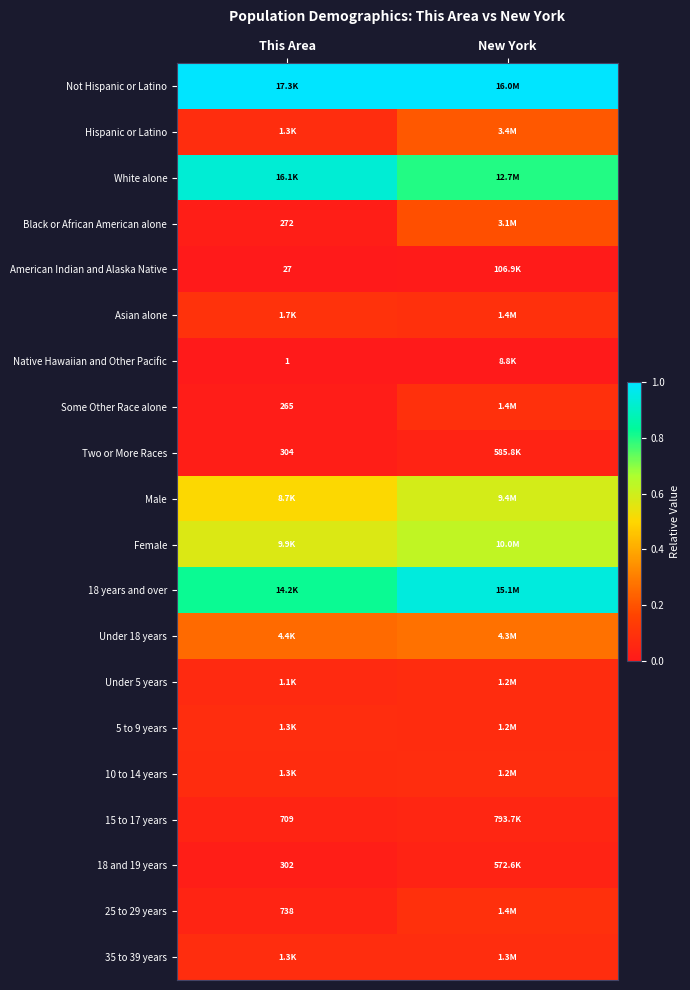

The Under 18 years series shows 0.3 at This Area. True or false?

True